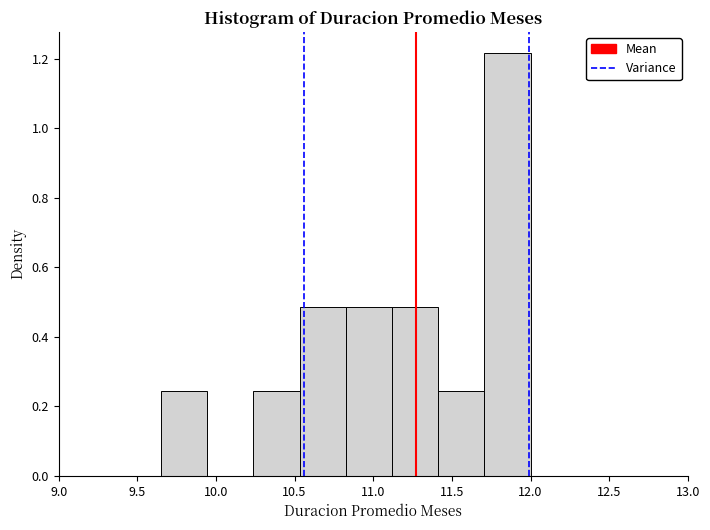

Reading left to right, transcribe this chart: for each bar, give the range it covers on the x-axis and its height. Neither the bar edges nor the heights are printed on the chart, so give them approximately, as read against the axes.

9.65 to 9.95: 0.24
9.95 to 10.25: 0
10.25 to 10.55: 0.24
10.55 to 10.85: 0.48
10.85 to 11.10: 0.48
11.10 to 11.40: 0.48
11.40 to 11.70: 0.24
11.70 to 12.00: 1.22